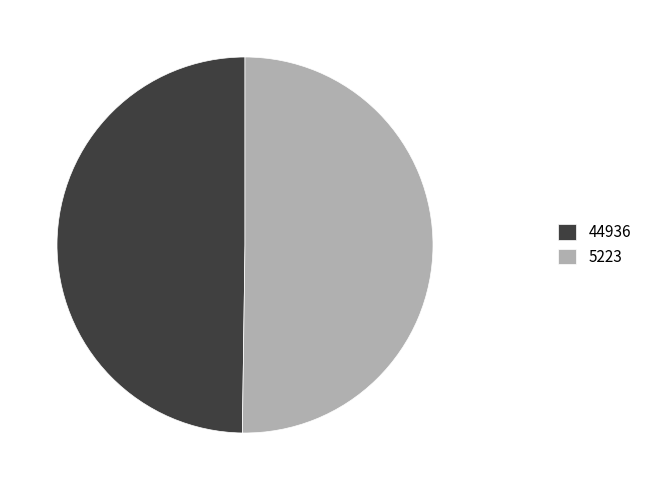

Do 5223 and 44936 together represent more than half of the pie?

Yes